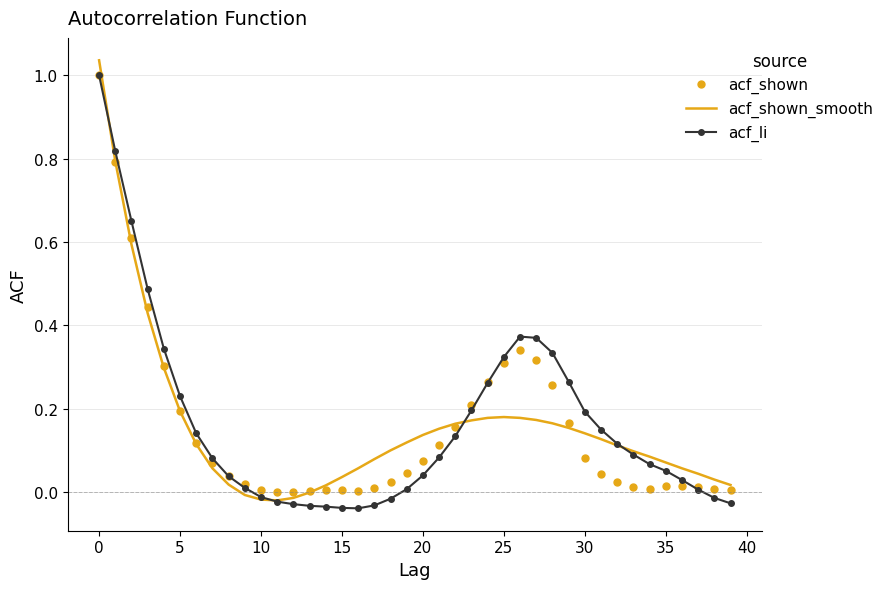

What are all the series names shown in the legend?

acf_shown, acf_shown_smooth, acf_li